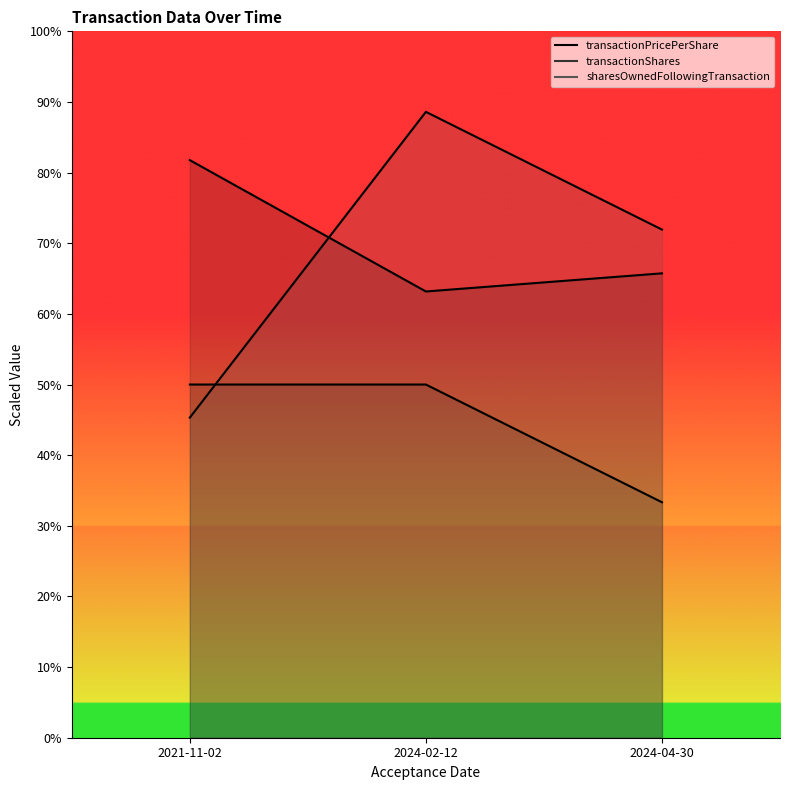

List the series in order of their peak value, lowest first.

transactionShares (line), transactionPricePerShare (line), sharesOwnedFollowingTransaction (line)